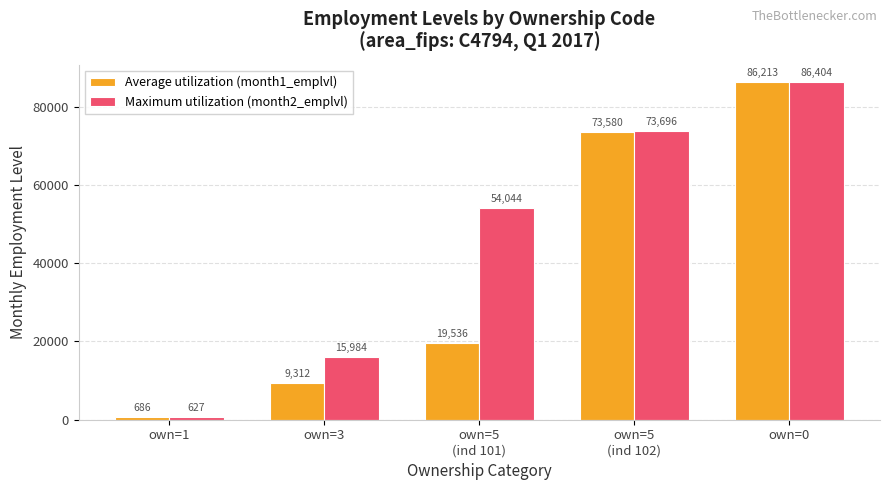

Which series has the largest total across all categories?

Maximum utilization (month2_emplvl)